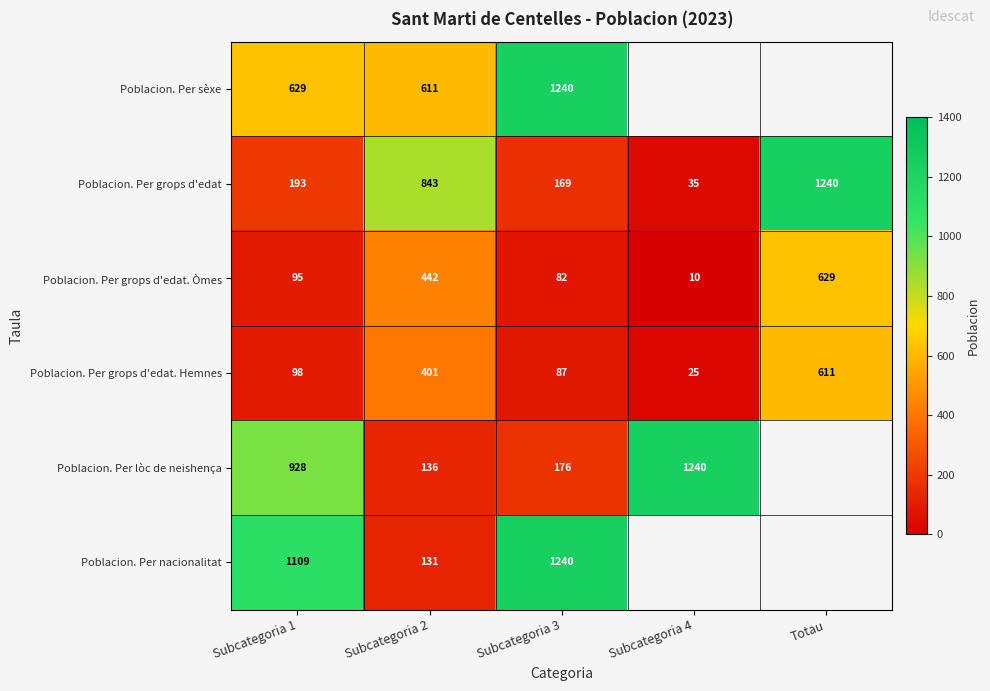

Read the Poblacion. Per grops d'edat. Hemnes value at Subcategoria 4.

25